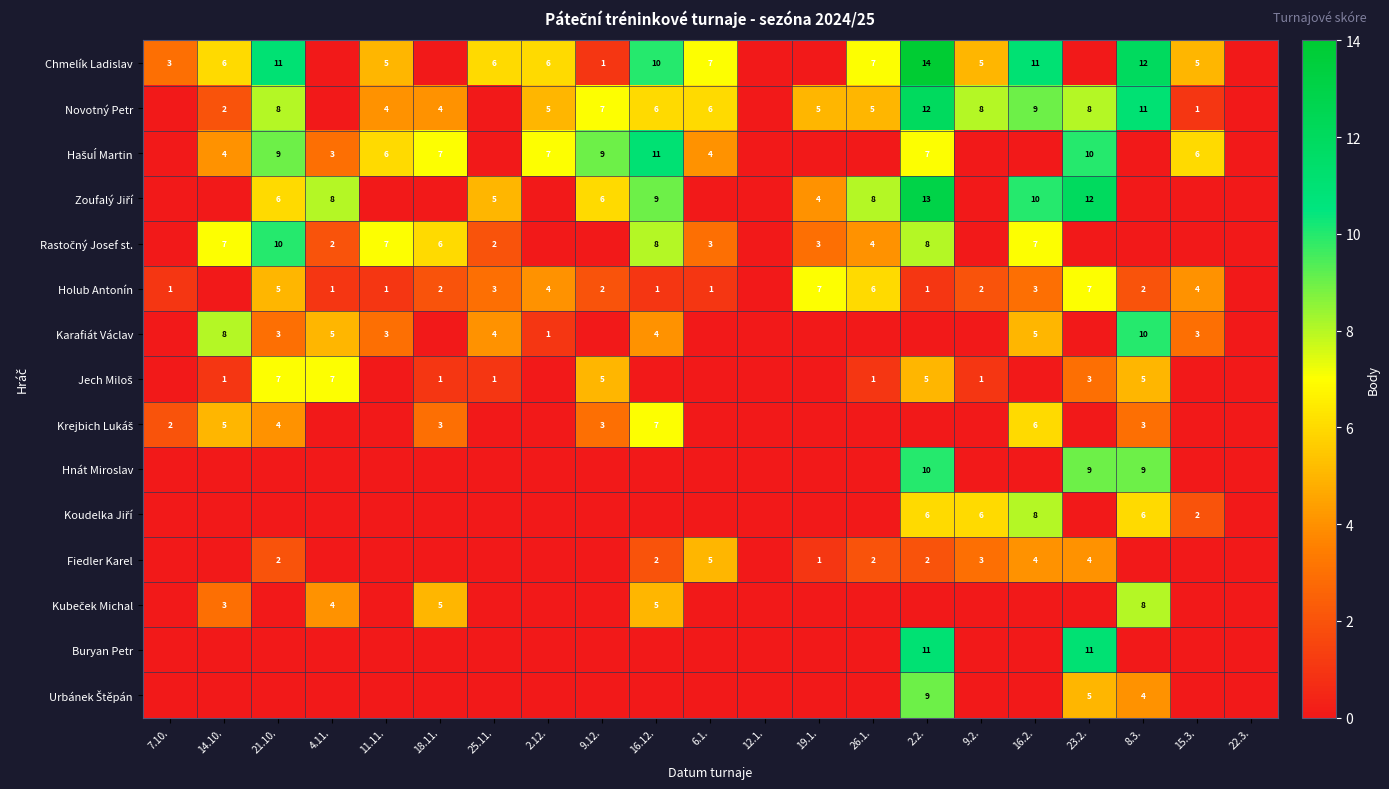

The Novotný Petr series shows 9 at 6.1.. True or false?

False